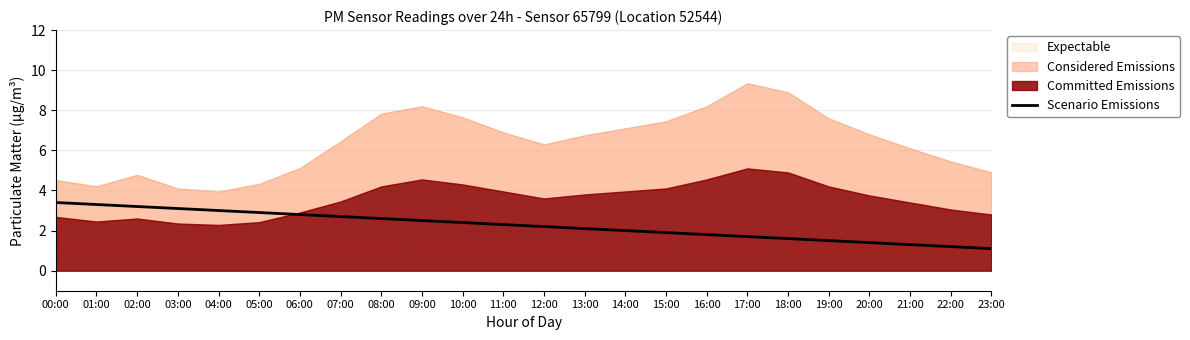

What is the lowest value of the Scenario Emissions series?

1.1